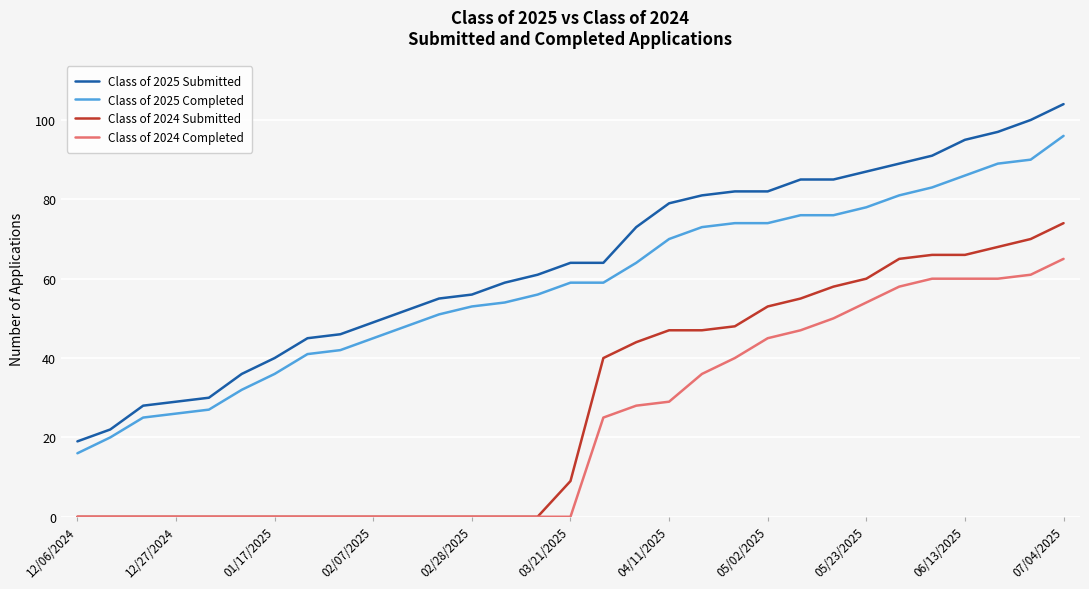

What is the greatest value displayed?

104